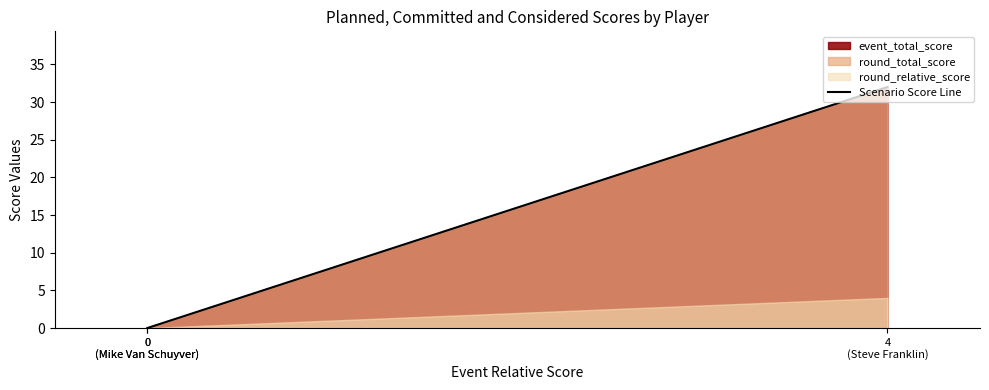

How many values are between 0 and 32?

3